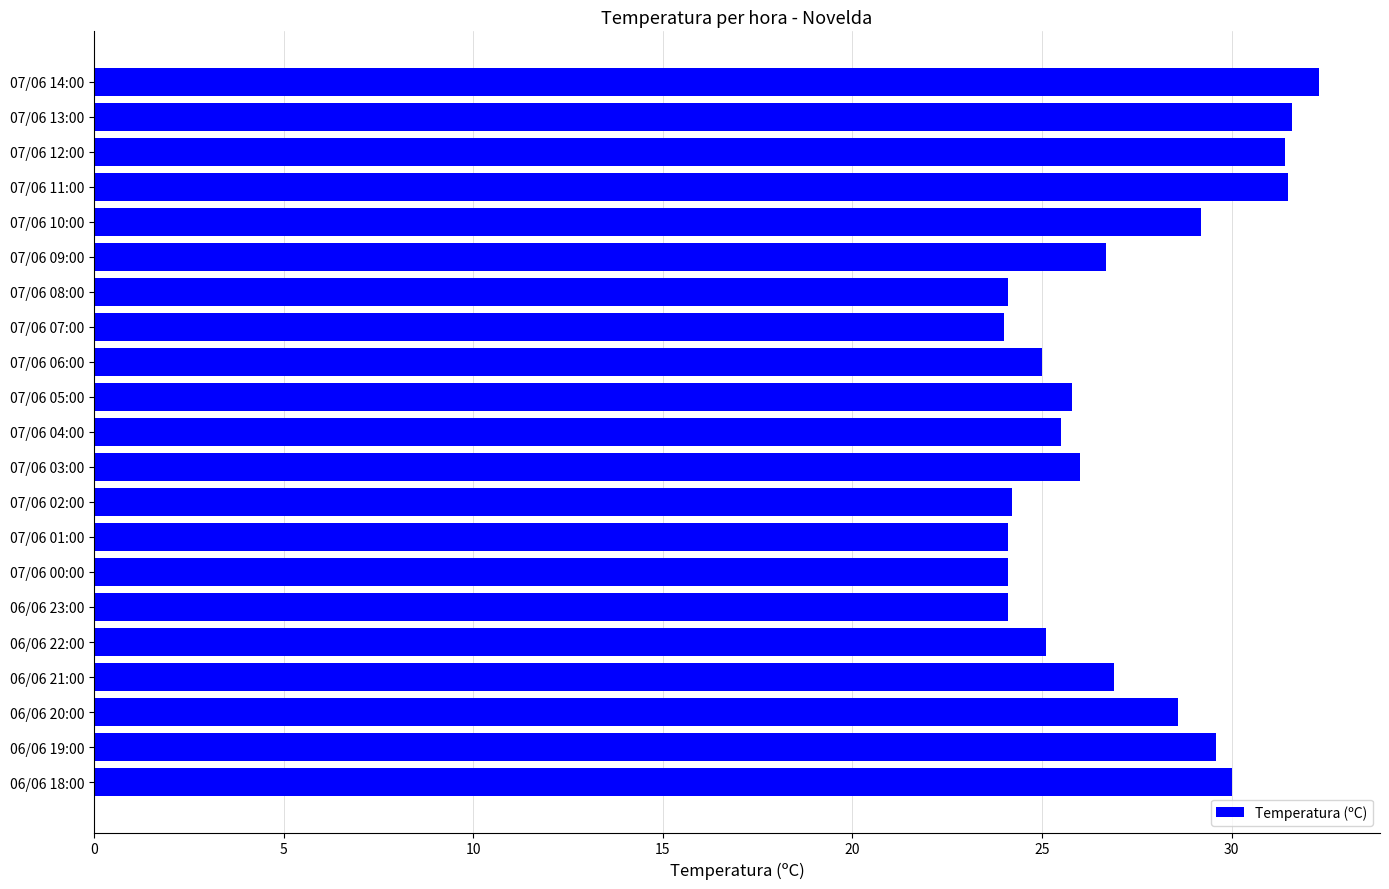

Is it true that the value at 07/06 14:00 is 32.3?

True